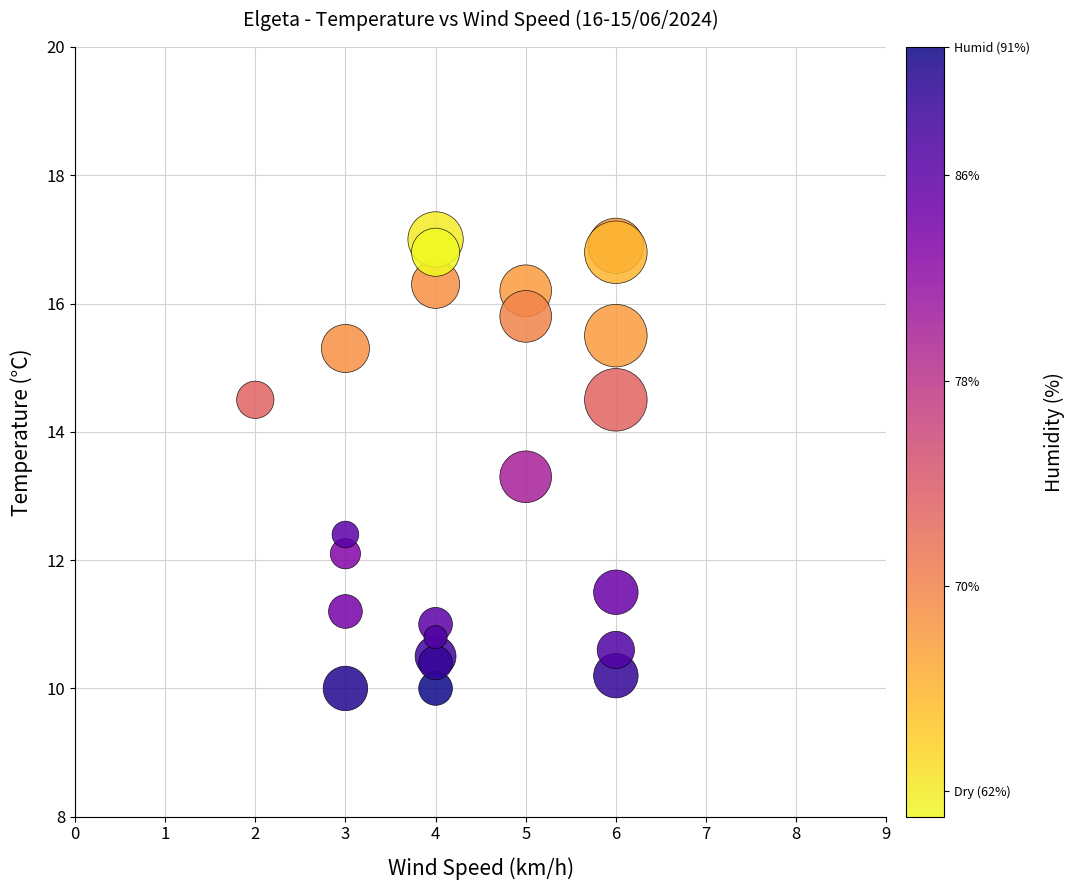

What Y value in the scatter plot is closest to 13?

13.3